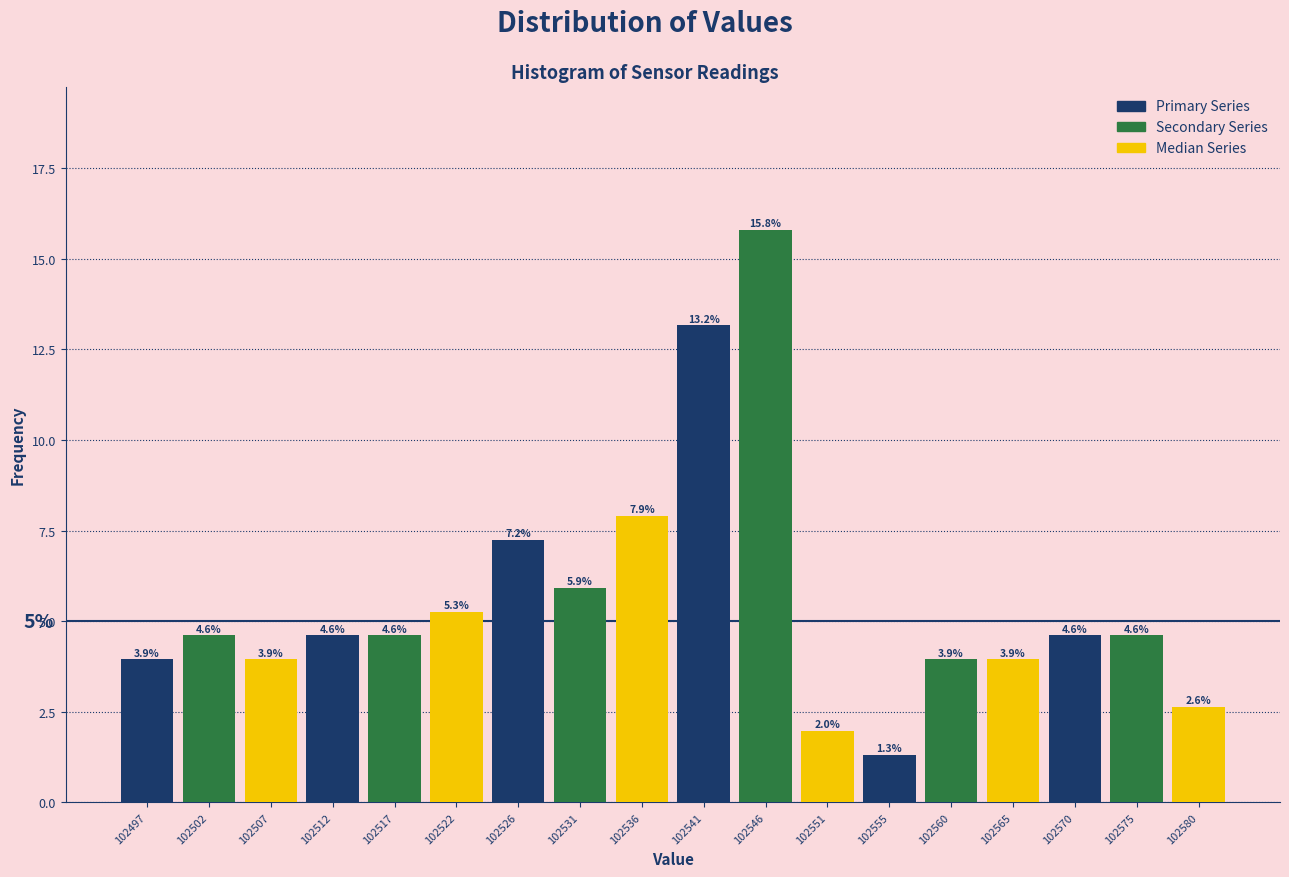

At which category does the chart reach its peak across all series?

102546